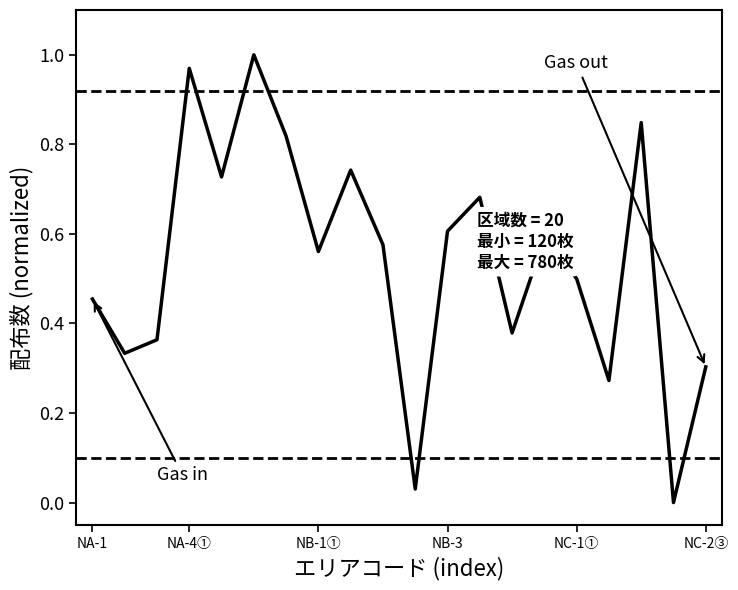

Does the chart display data point markers on the line(s)?

No